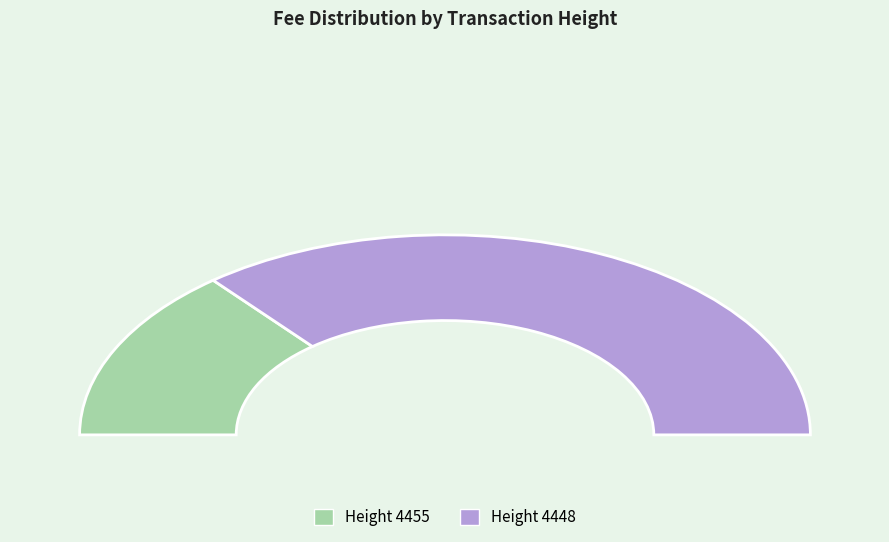

What is the smallest slice in the pie chart?

4455